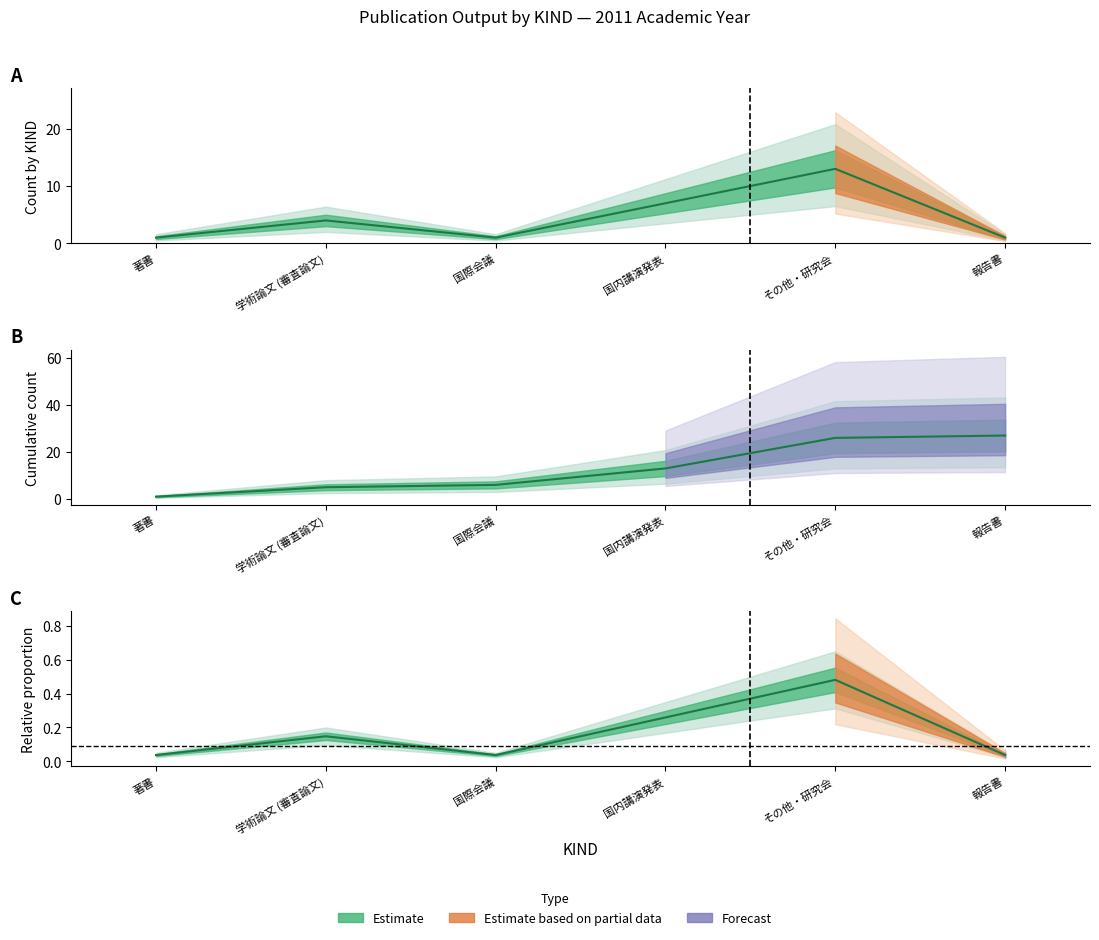

What is the change in value from その他・研究会 to 報告書?

-0.4